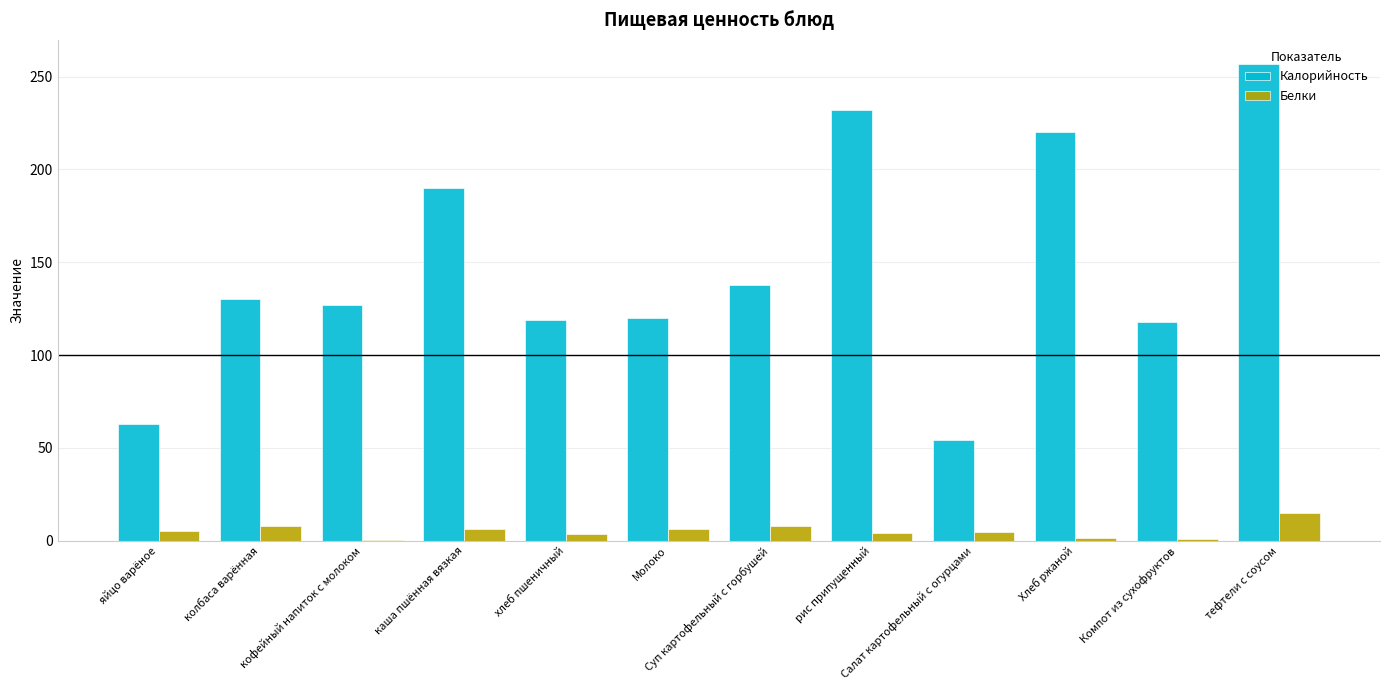

Which category has the highest value in the Белки series?

тефтели с соусом